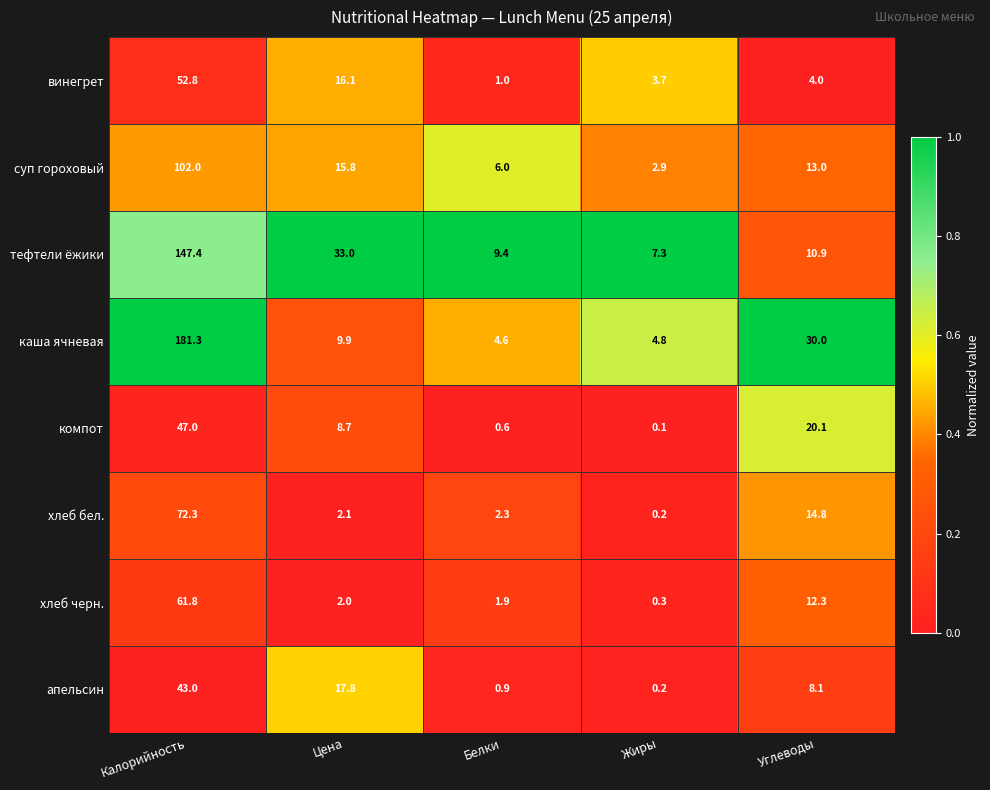

At how many categories does at least one series exceed 0?

5